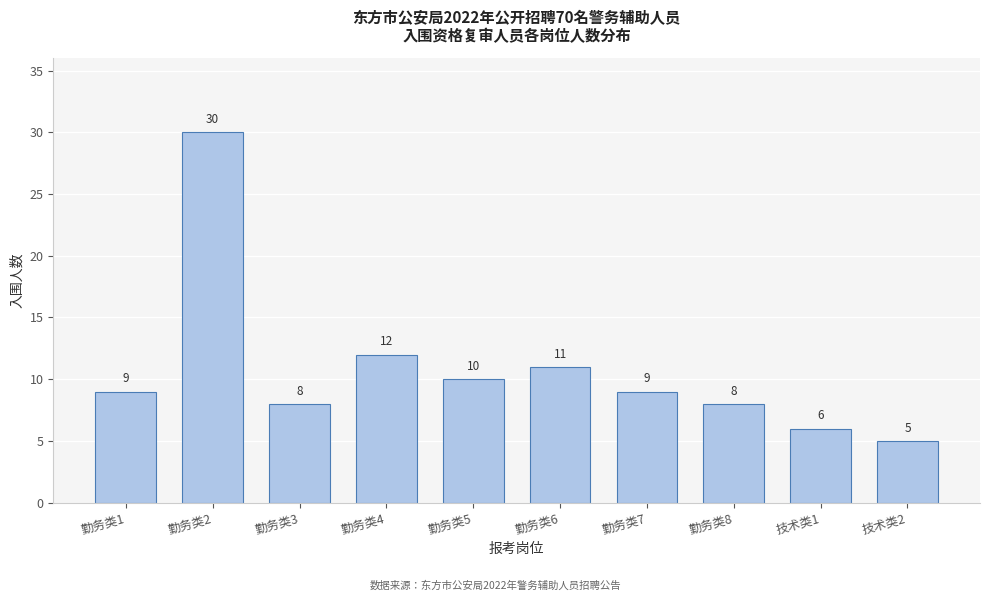

Reading right to left, list all the values displayed in this chart.

技术类2=5	技术类1=6	勤务类8=8	勤务类7=9	勤务类6=11	勤务类5=10	勤务类4=12	勤务类3=8	勤务类2=30	勤务类1=9